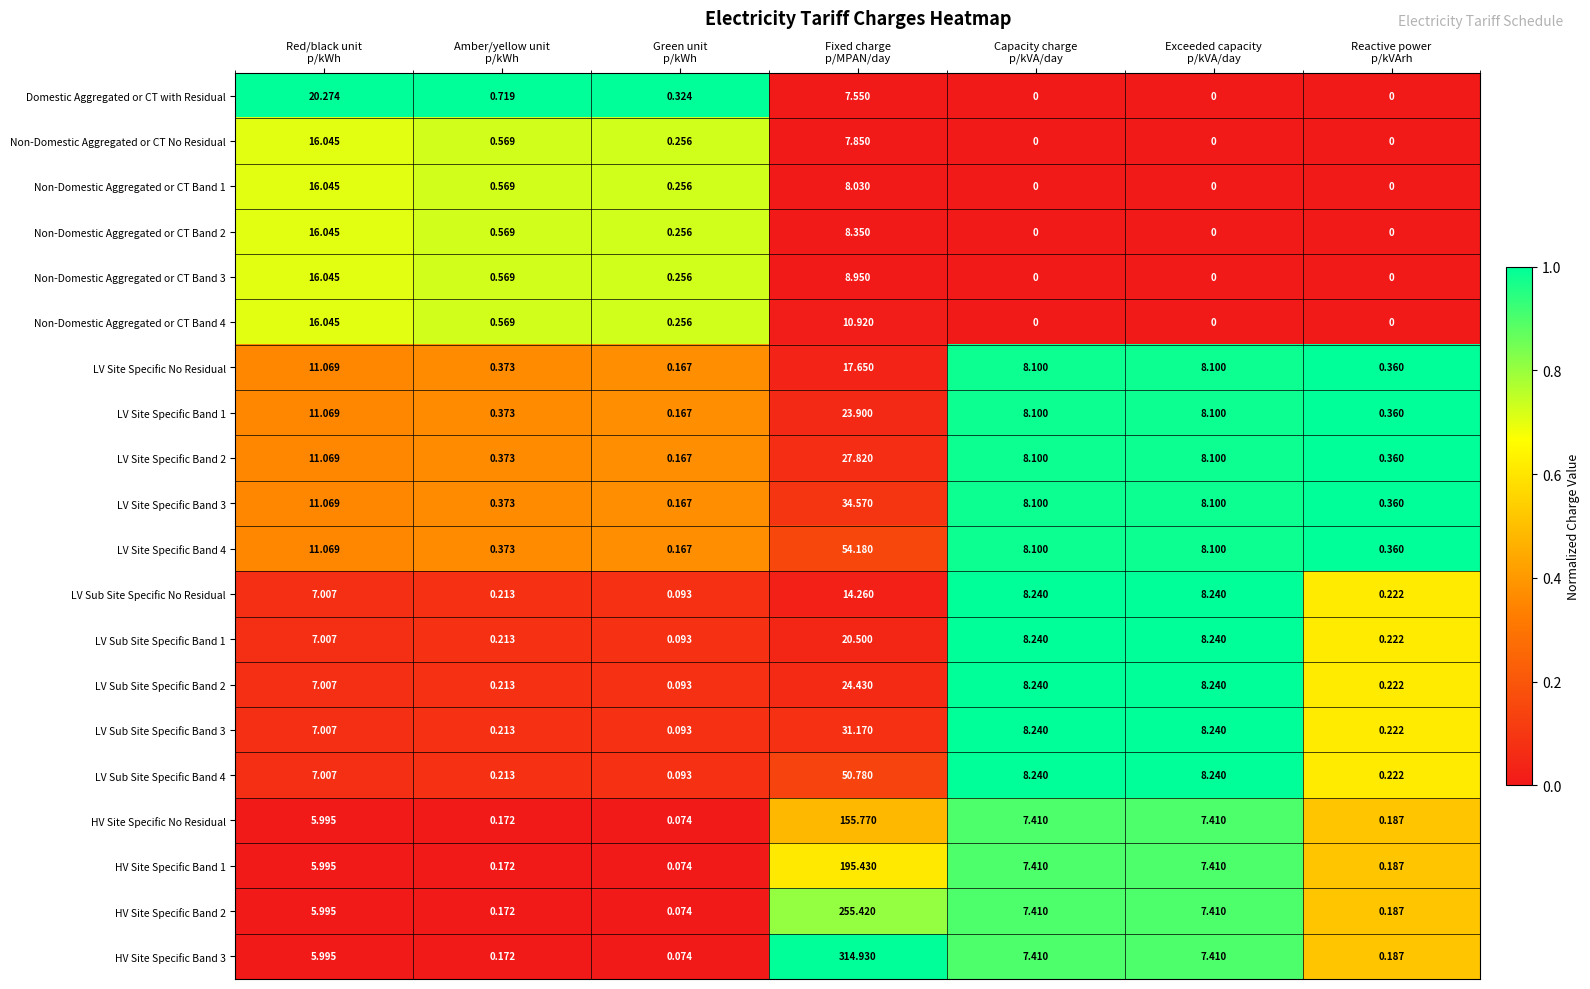

At how many categories does at least one series exceed 0?

7